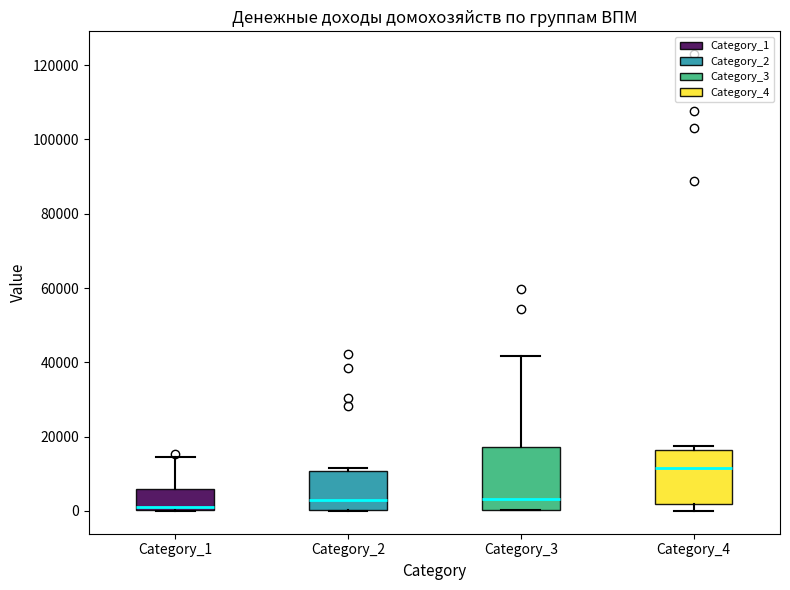

Which box is the tallest, from its lower edge to its upper edge?

Category_3